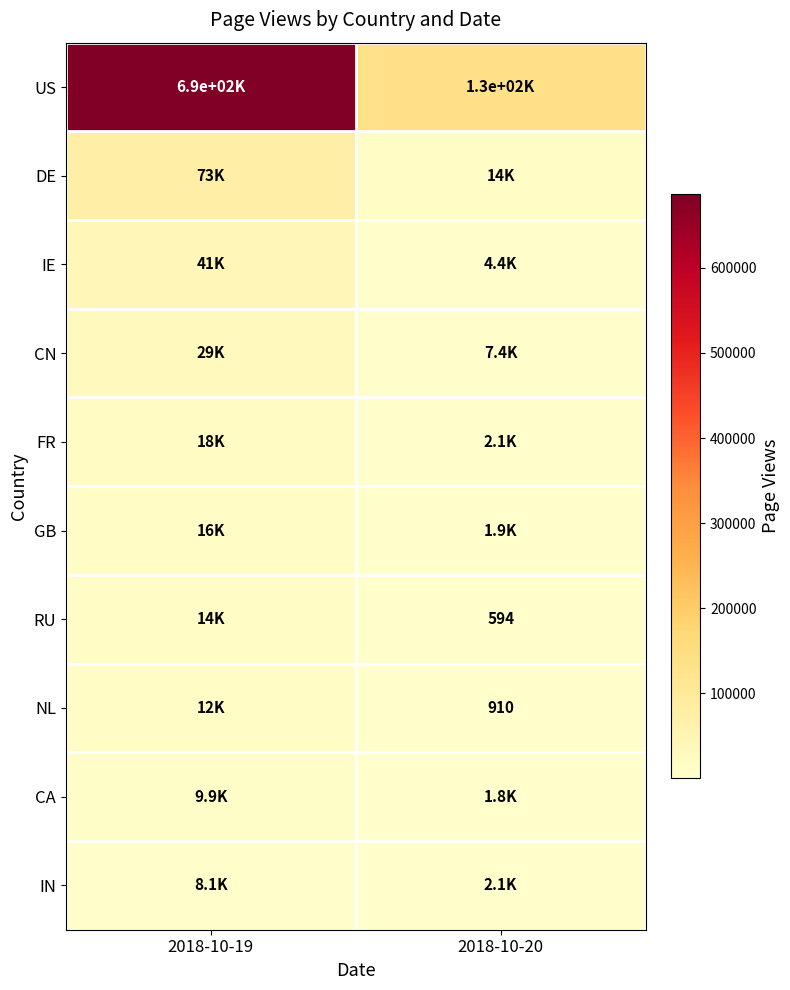

How many CN values are between 7369 and 28626?

2